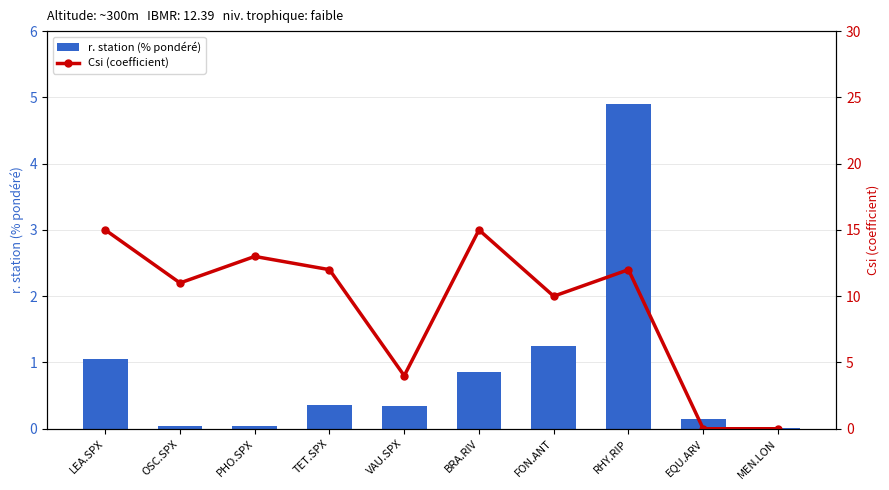

What is the total value across all series at OSC.SPX?

11.0